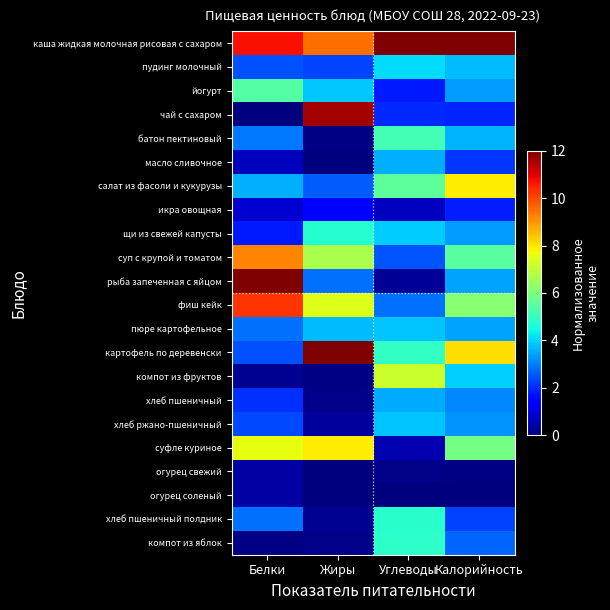

Which series has the largest range (max minus min)?

рыба запеченная с яйцом